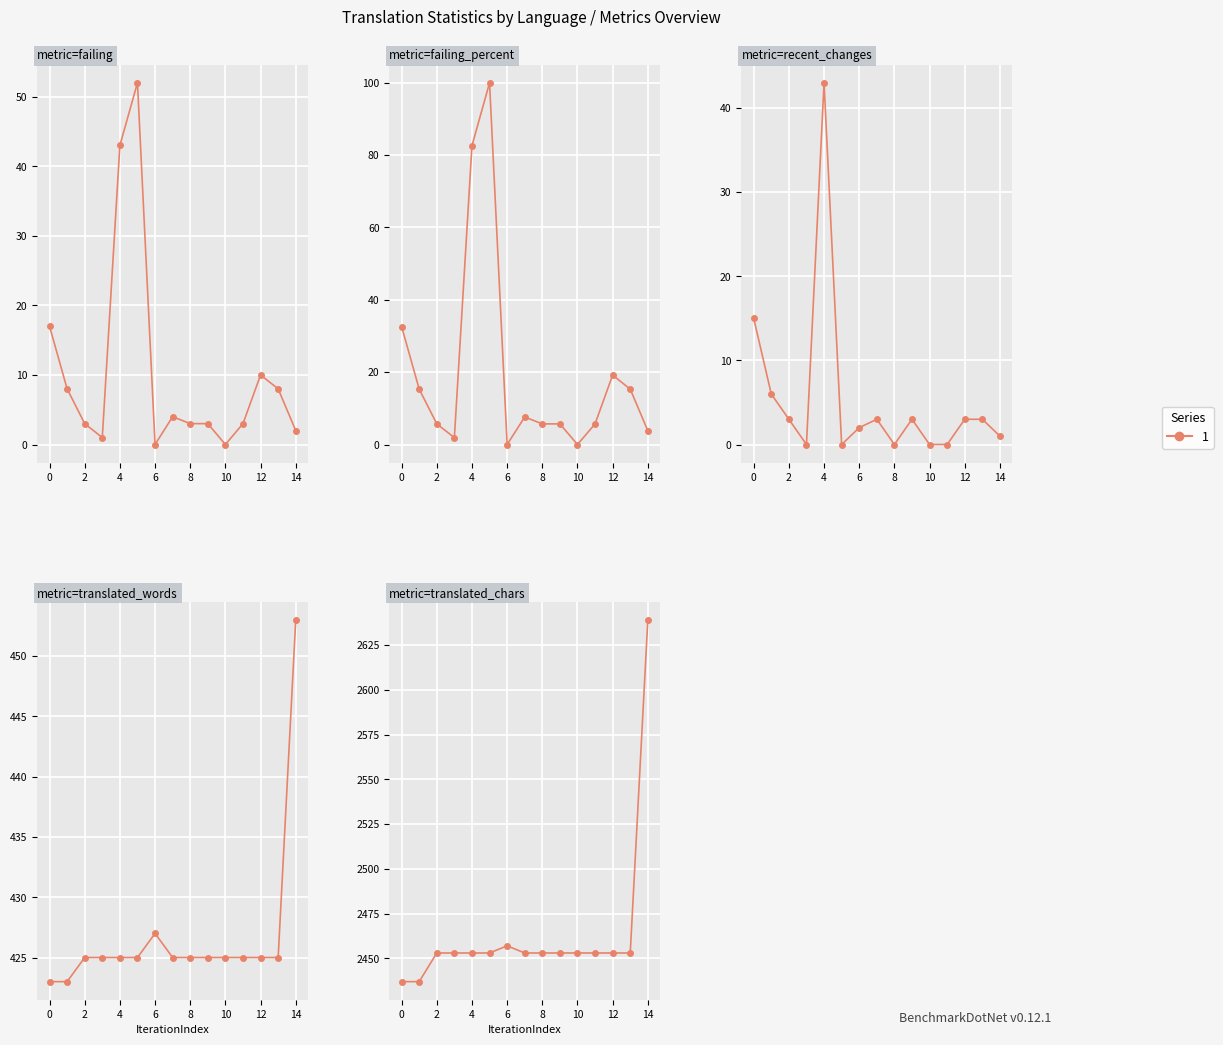

What is the difference between the maximum and minimum values in the recent_changes series?

43.0